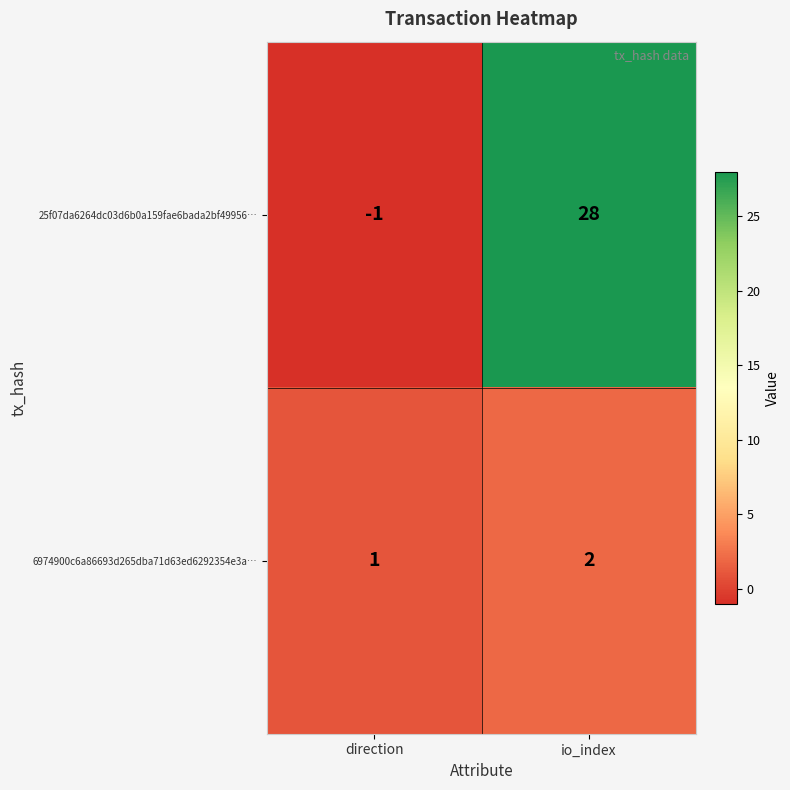

Count the number of data series in this chart.

2